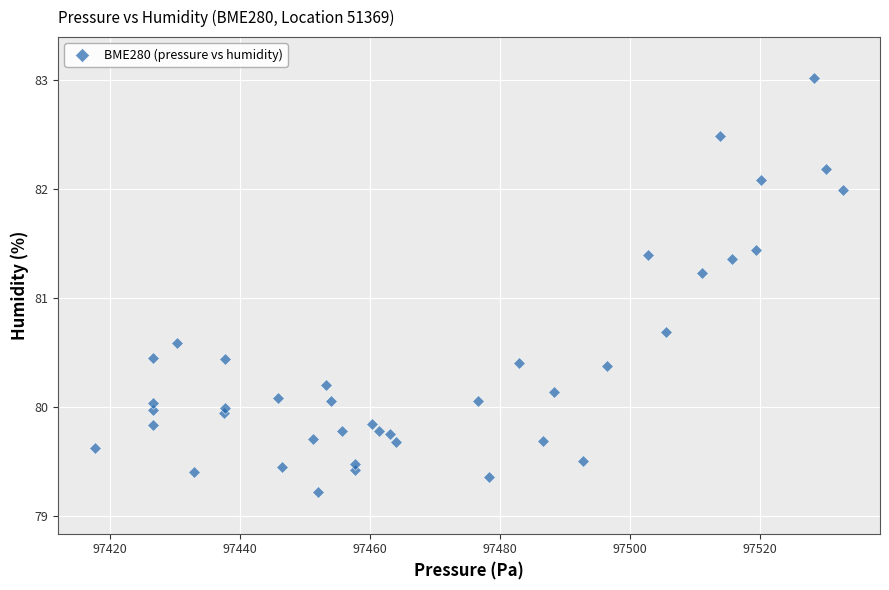

What Y value in the scatter plot is closest to 81?

81.2